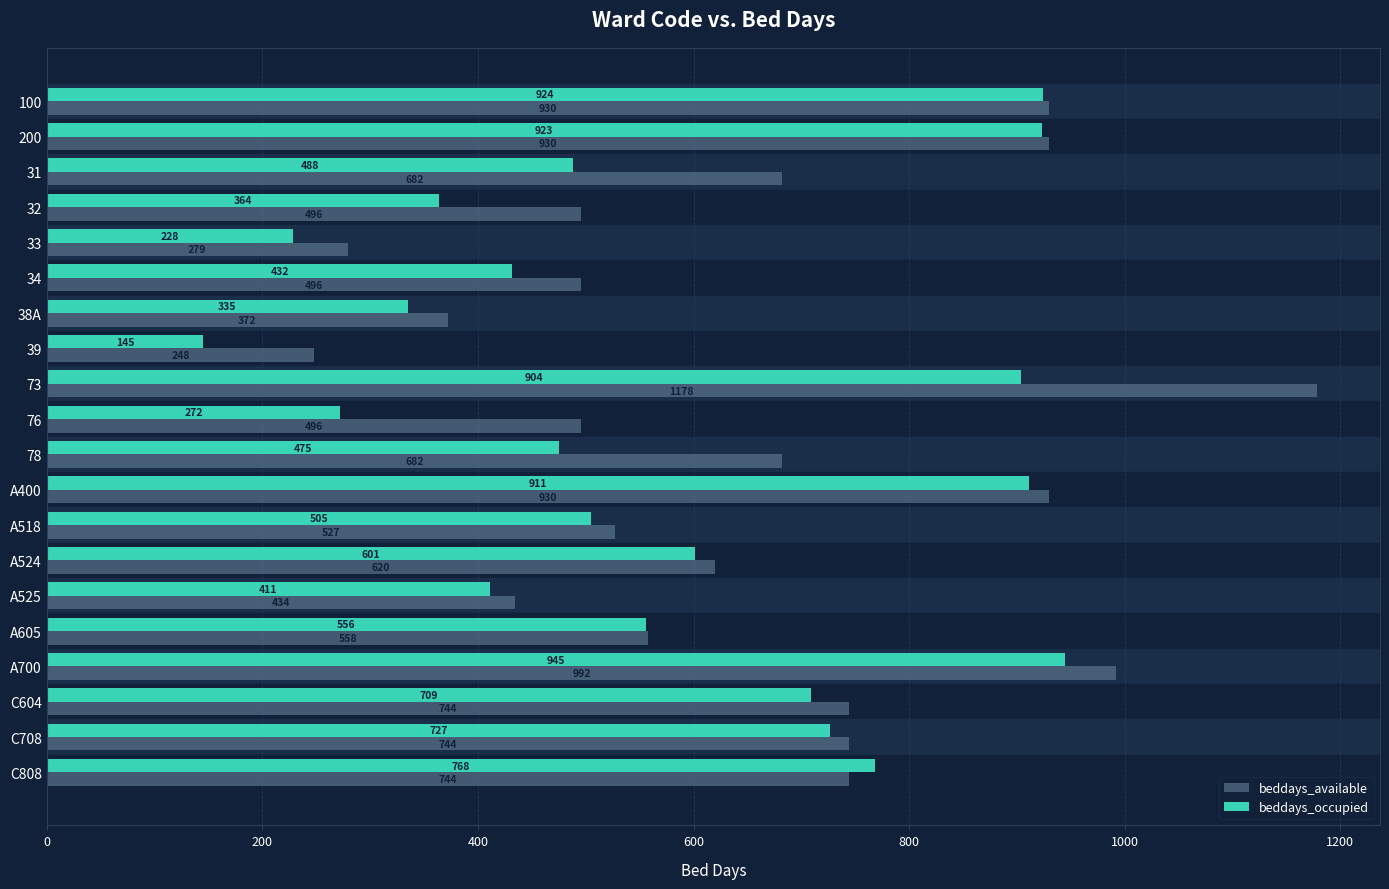

True or false: beddays_occupied has a value of 145 at 39.

True